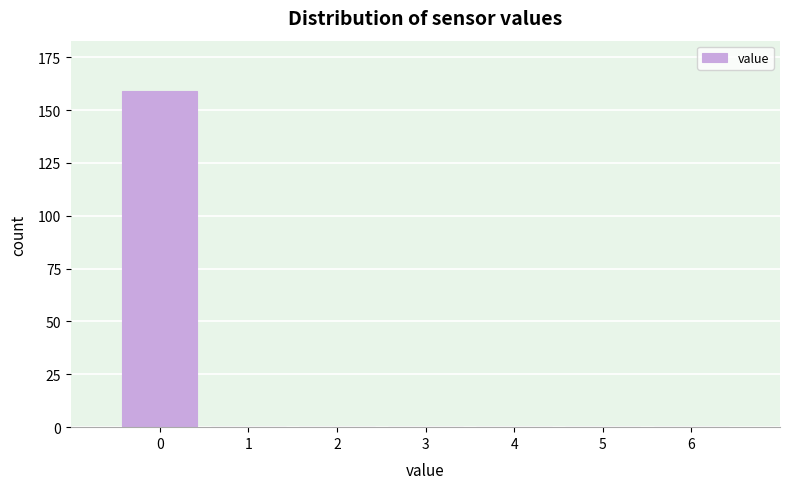

Reading left to right, list all the values displayed in this chart.

0=159	1=0	2=0	3=0	4=0	5=0	6=0